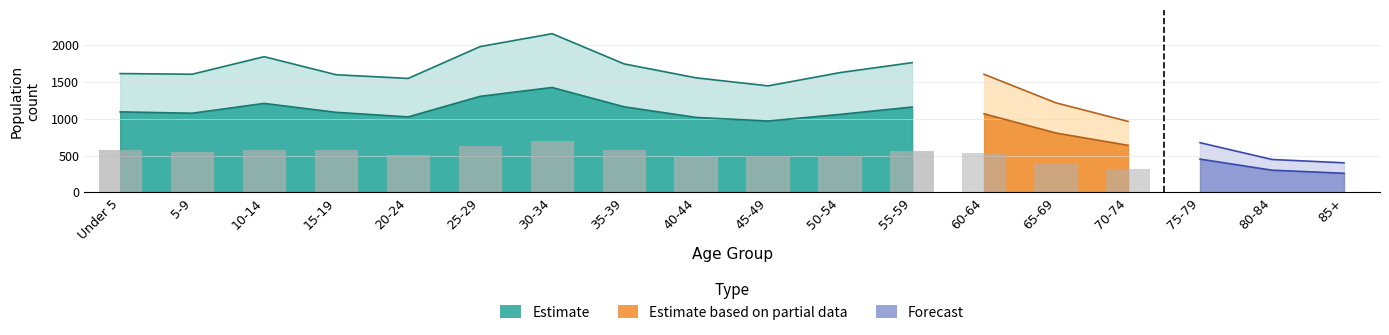

What is the average value of the lower series?

950